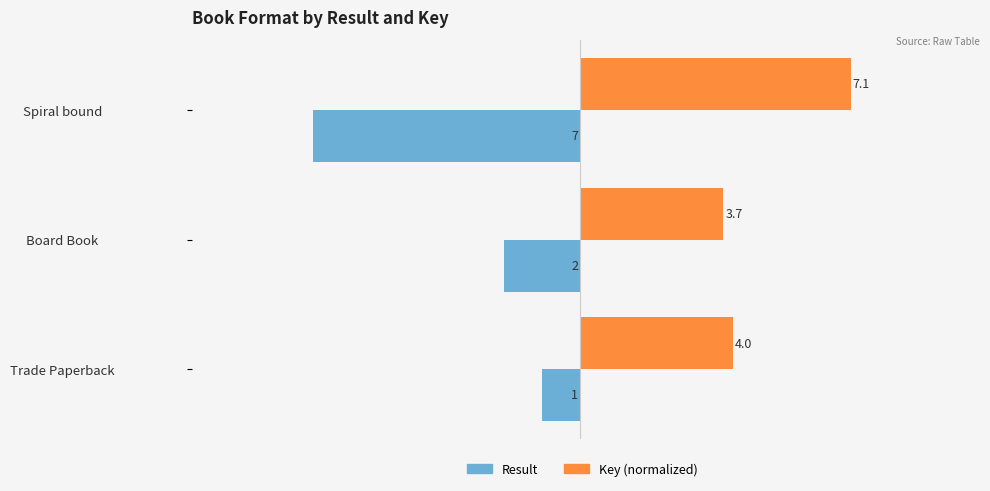

Which series has the largest total across all categories?

Key (normalized)